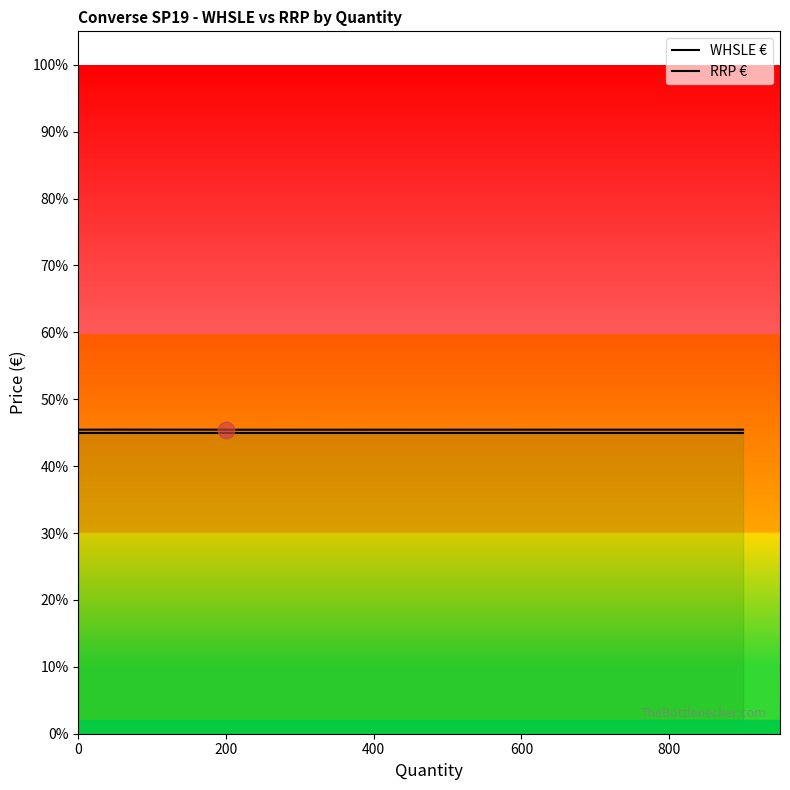

What is the highest value of the WHSLE € series?

45.5